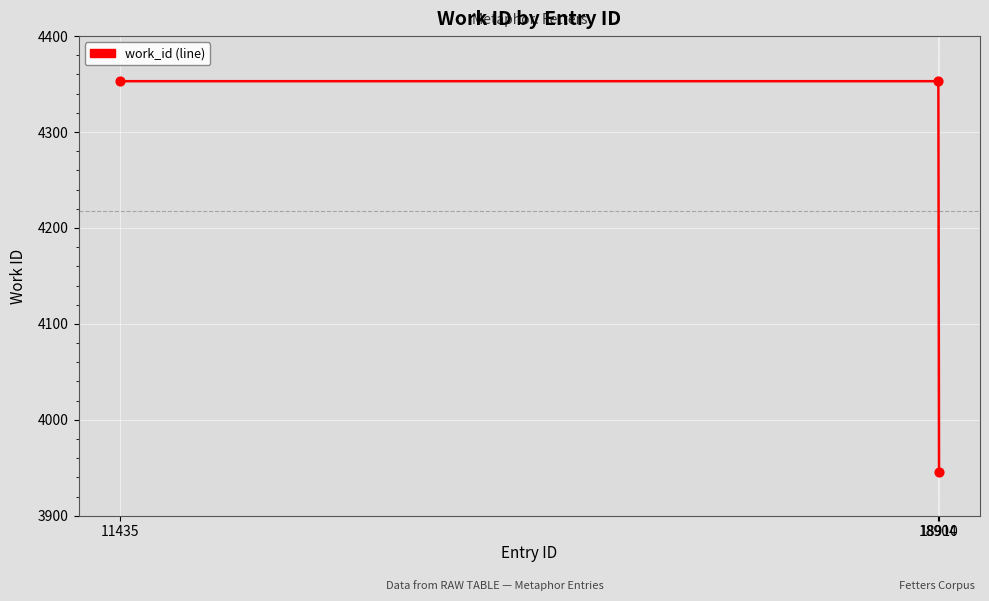

Which has a higher value, 18910 or 11435?

11435